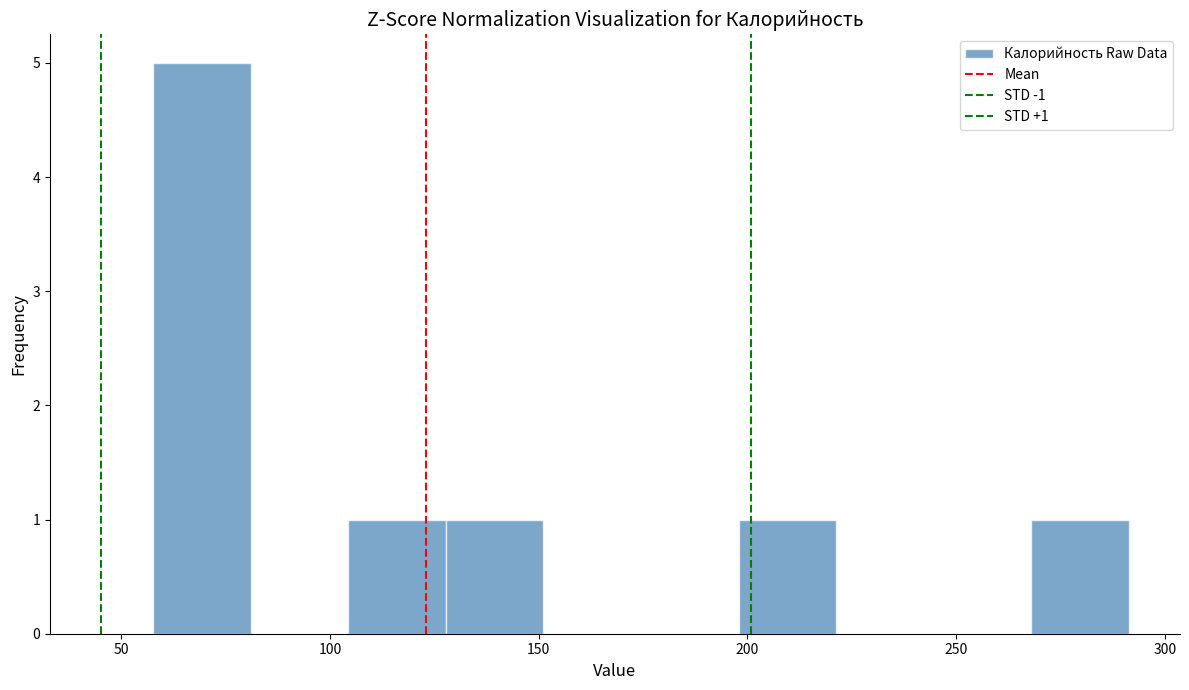

Over which range of the x-axis is the bar tallest?

60 to 80